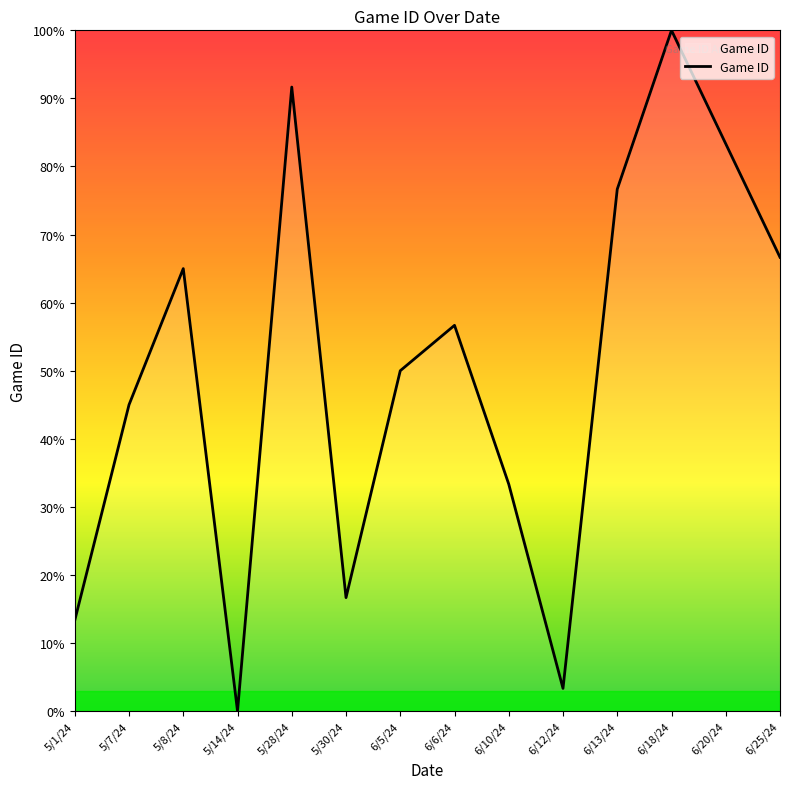

Reading left to right, what are all the values shown in this chart?

5/1/24=13.3	5/7/24=45.0	5/8/24=65.0	5/14/24=0.0	5/28/24=91.7	5/30/24=16.7	6/5/24=50.0	6/6/24=56.7	6/10/24=33.3	6/12/24=3.3	6/13/24=76.7	6/18/24=100.0	6/20/24=83.3	6/25/24=66.7